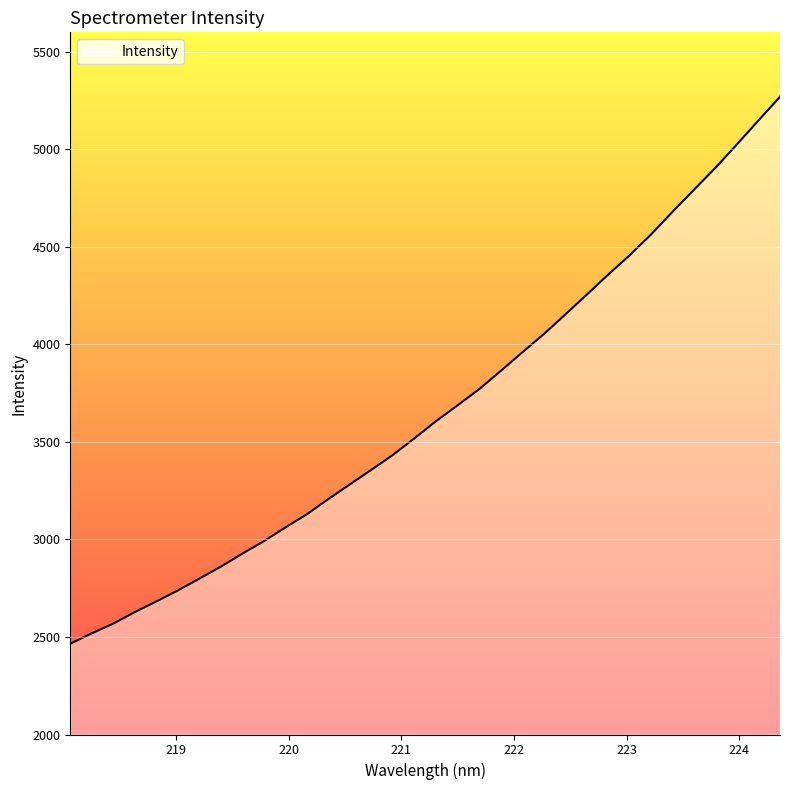

What is the maximum value shown in the chart?

5269.4